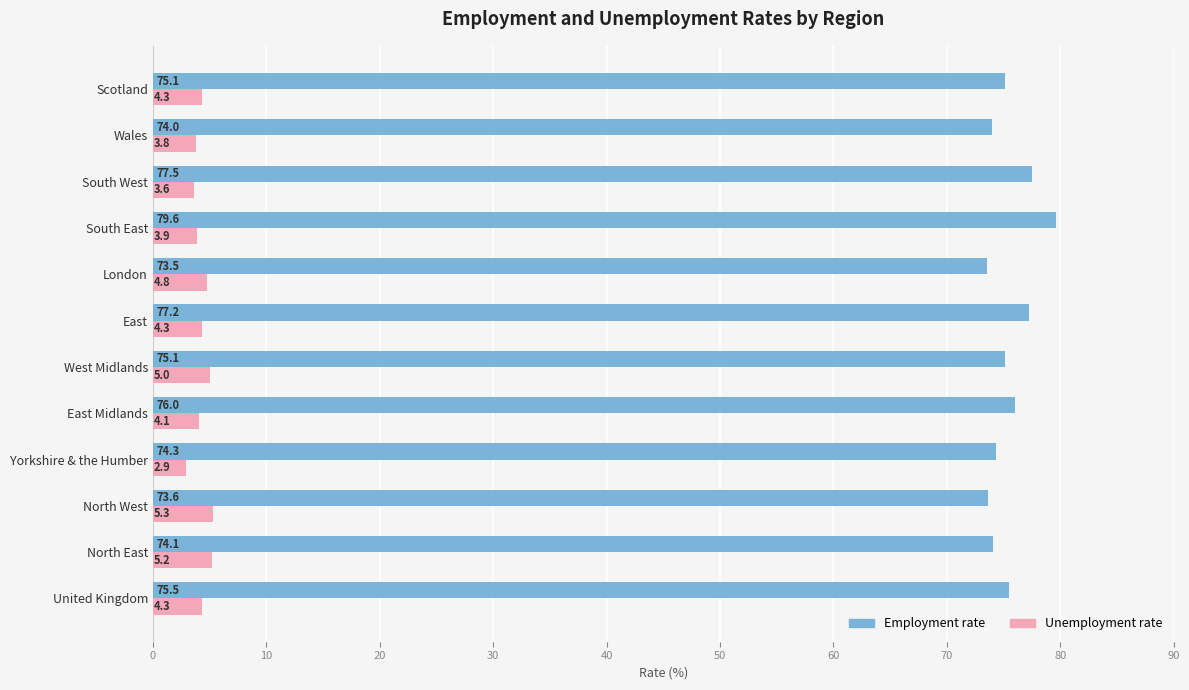

What is the approximate value of Employment rate at South West?

77.5